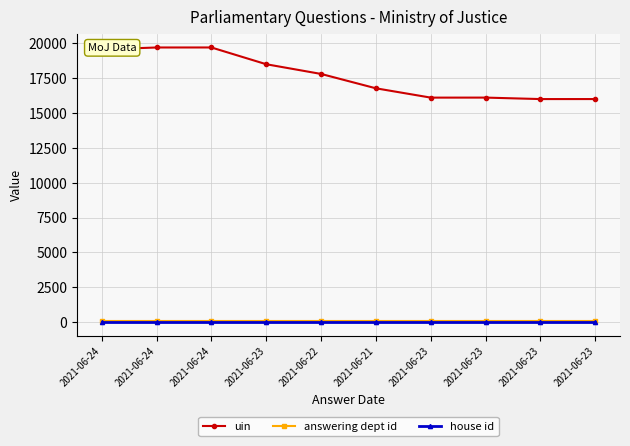

How many interior local valleys does the uin series have?

2